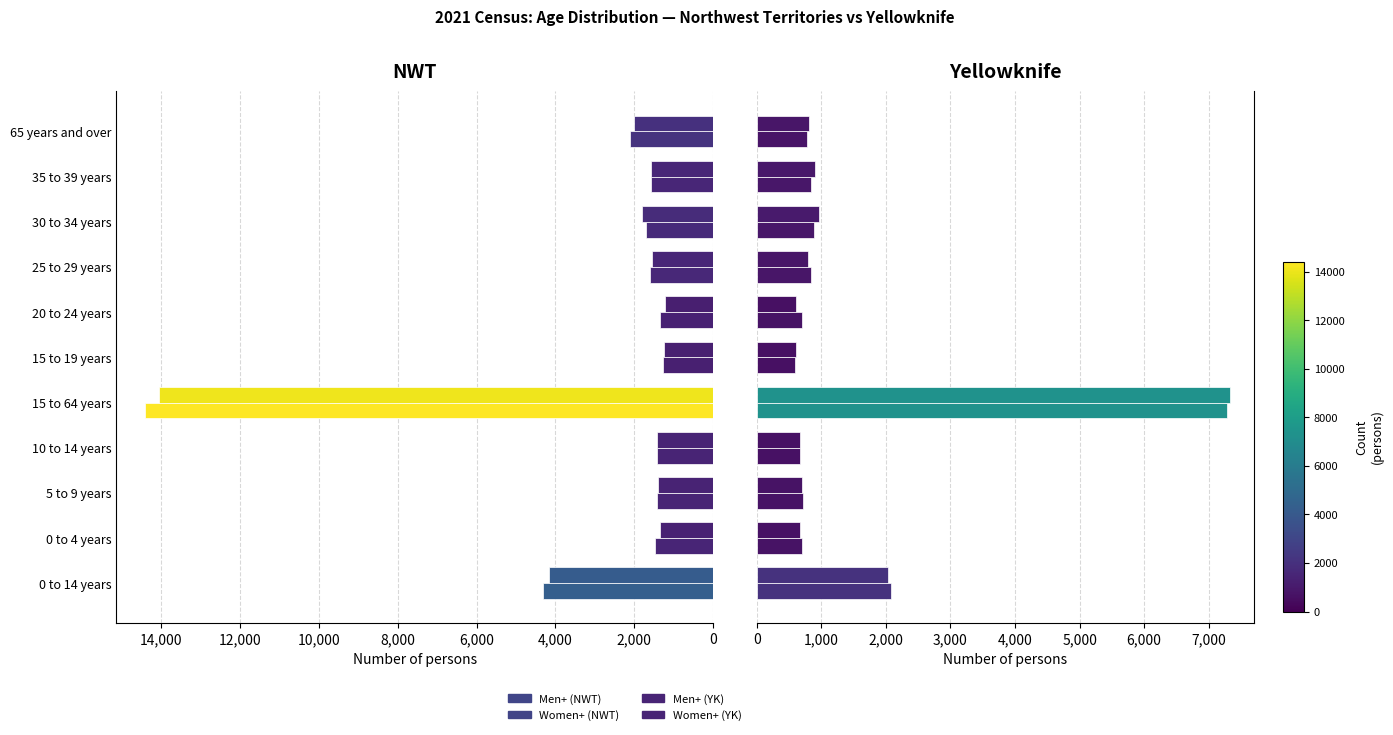

The Women+ (NWT) series shows 1565 at 35 to 39 years. True or false?

True